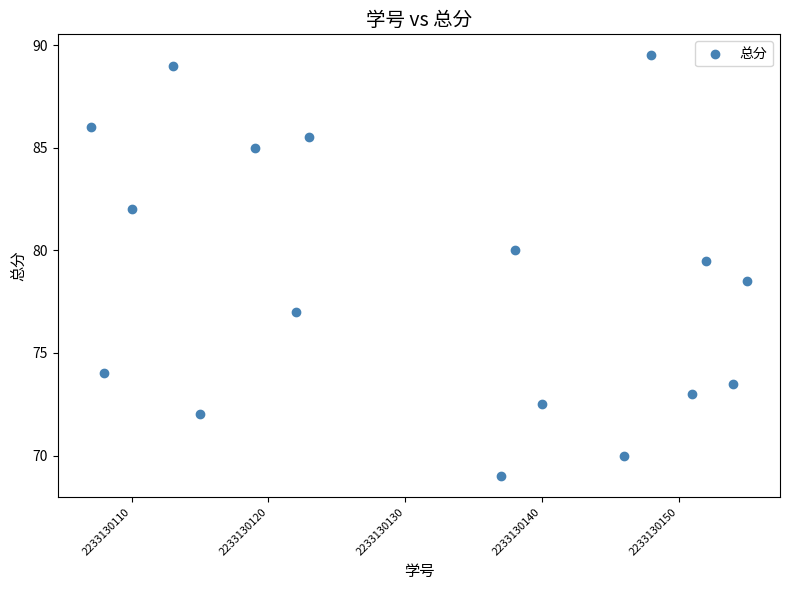

What is the range of Y values (max minus min)?

20.5